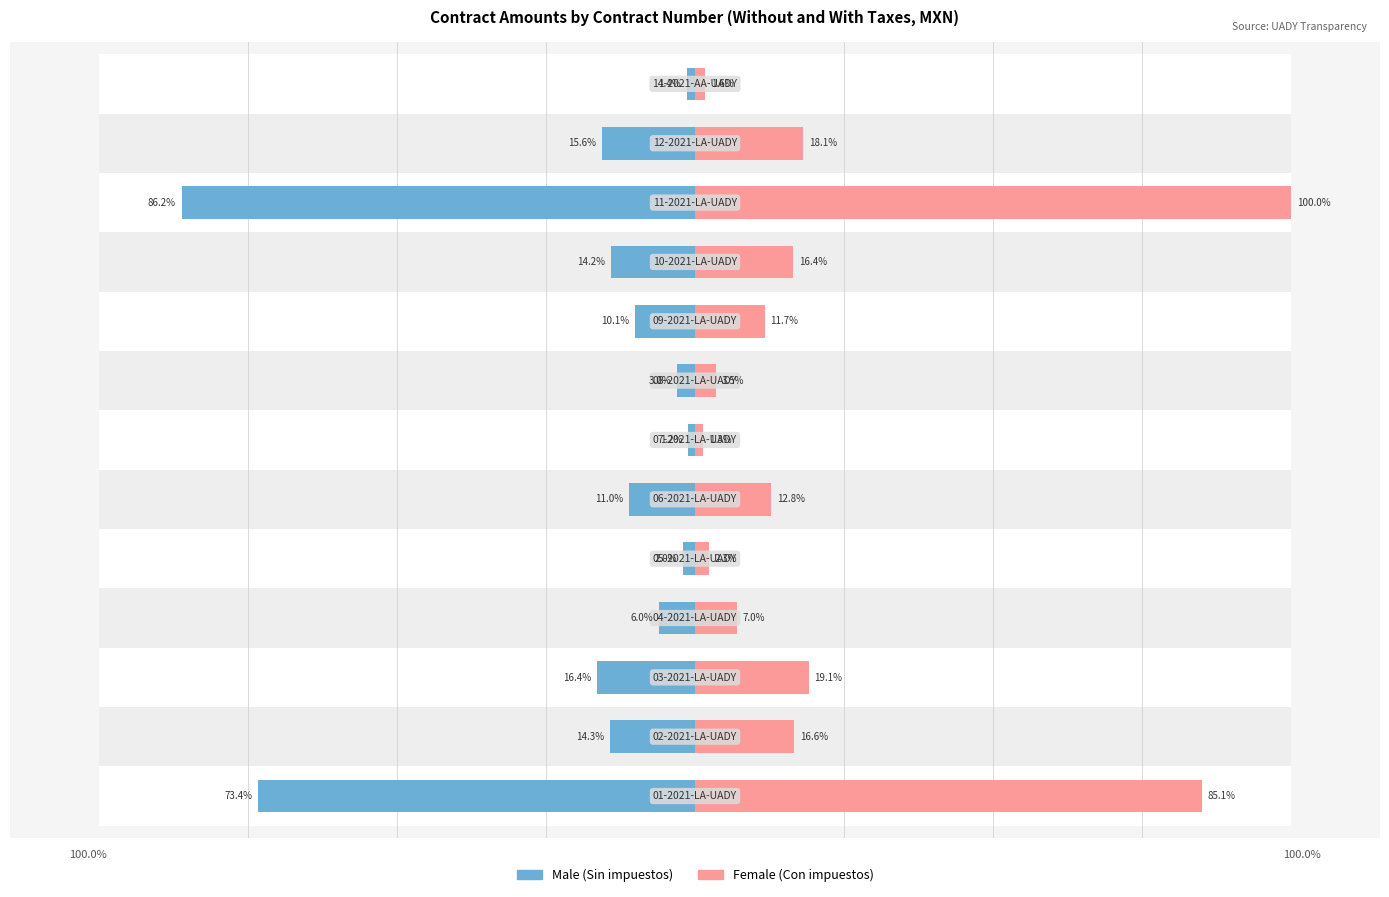

Does the chart contain any negative values?

Yes